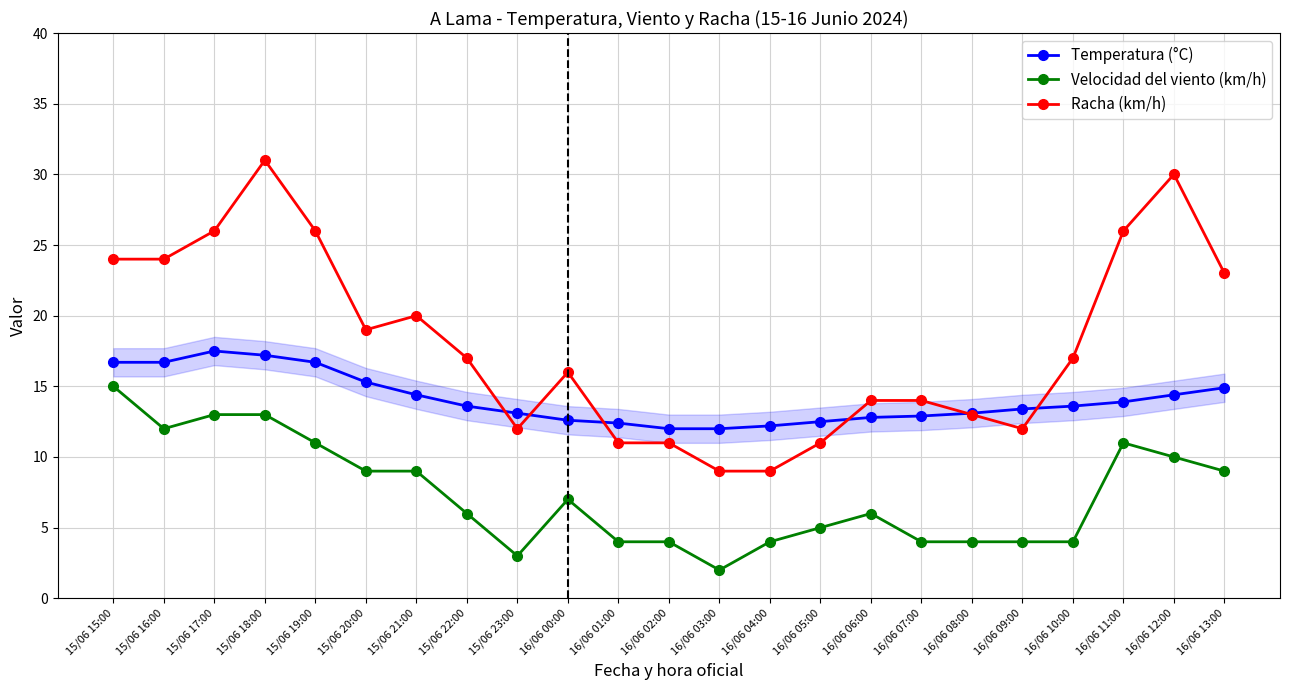

True or false: Racha (km/h) has a value of 7.1 at 16/06 01:00.

False